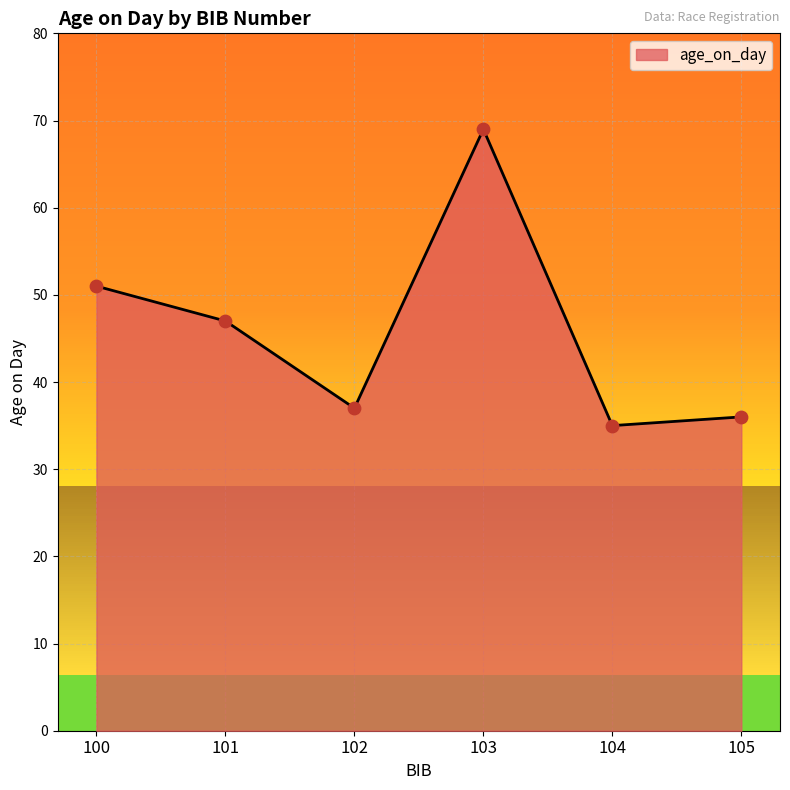

What is the ratio of the value at 101 to the value at 105?

1.3